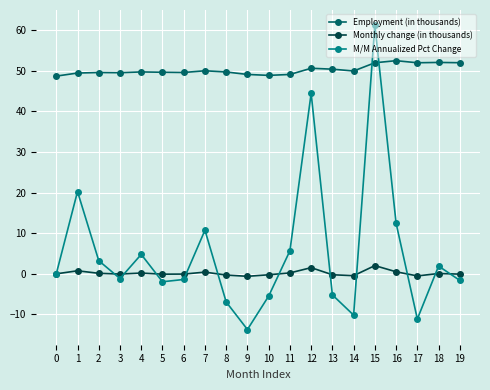

At which label does M/M Annualized Pct Change reach its minimum?

9